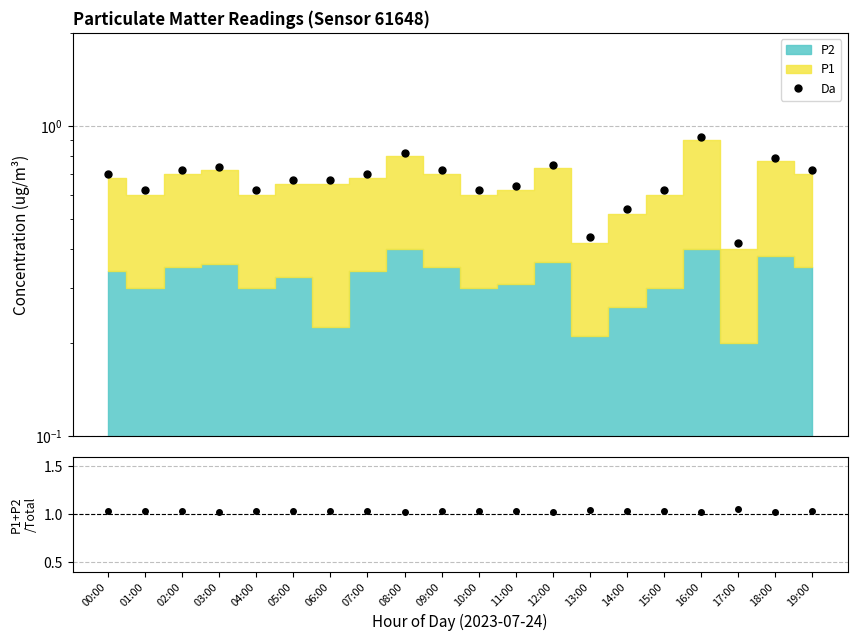

The Da series shows 0.8 at 18:00. True or false?

True